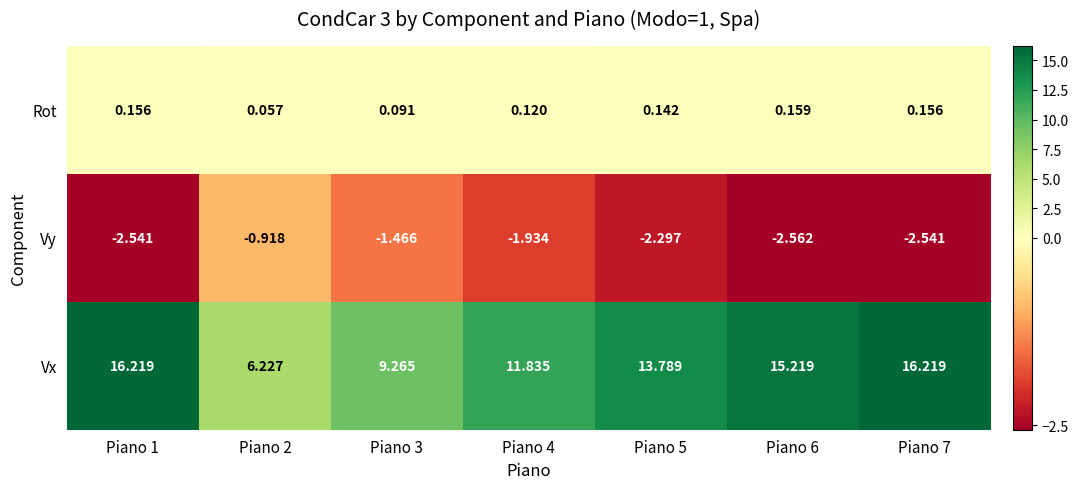

Which series has the largest range (max minus min)?

Vx